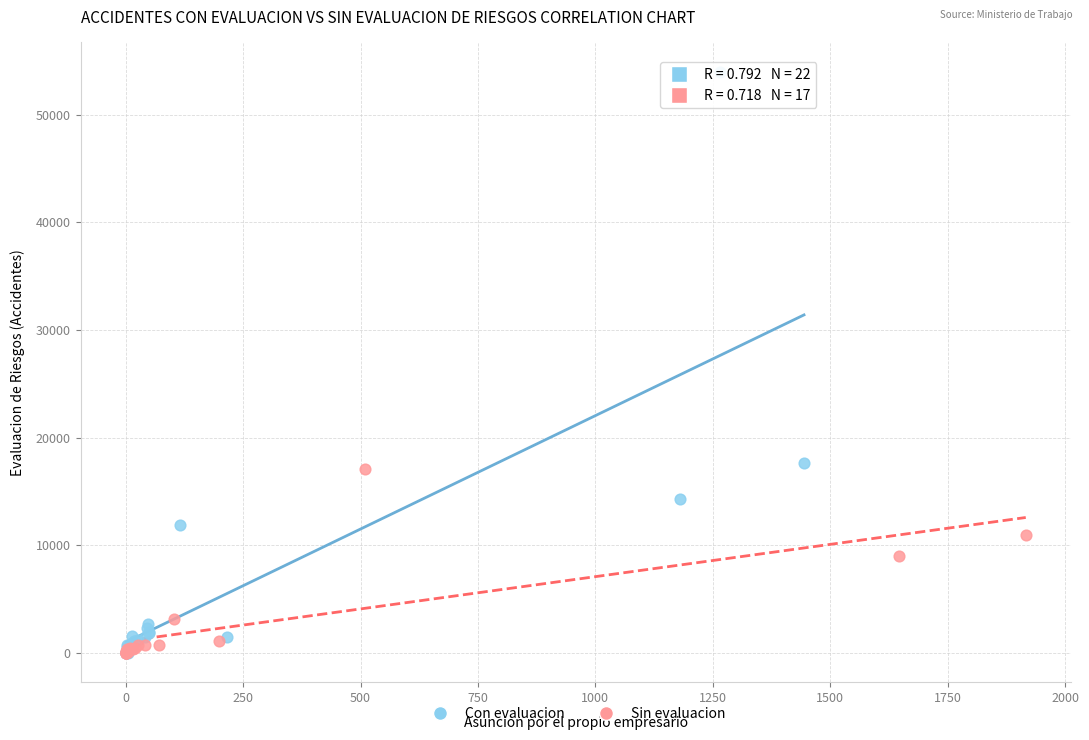

Which series has the largest Y range (max minus min)?

Con evaluacion